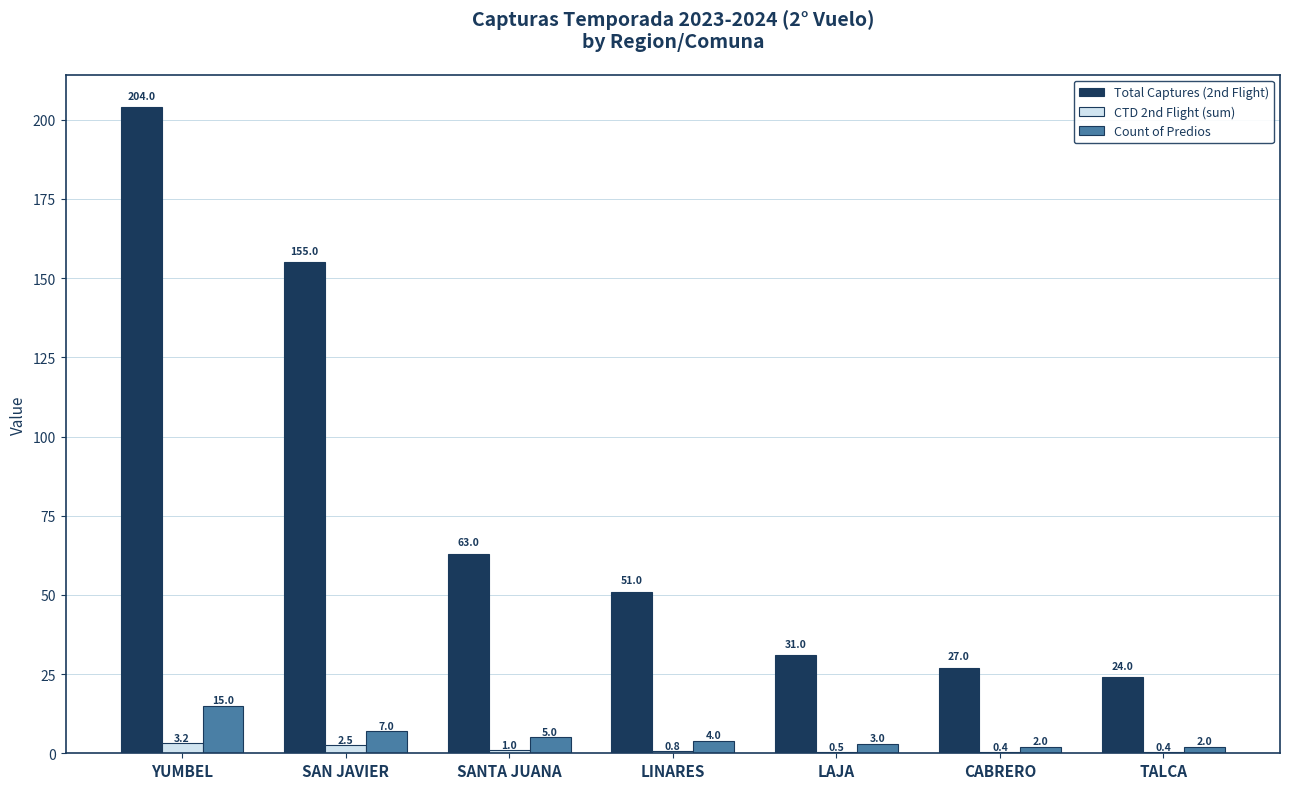

Does the chart contain stacked bars?

No